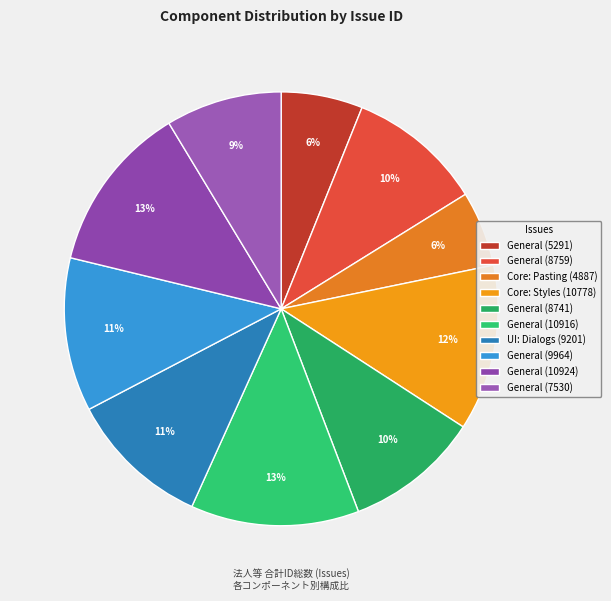

To the nearest percent, what portion does UI: Dialogs (9201) represent?

11%